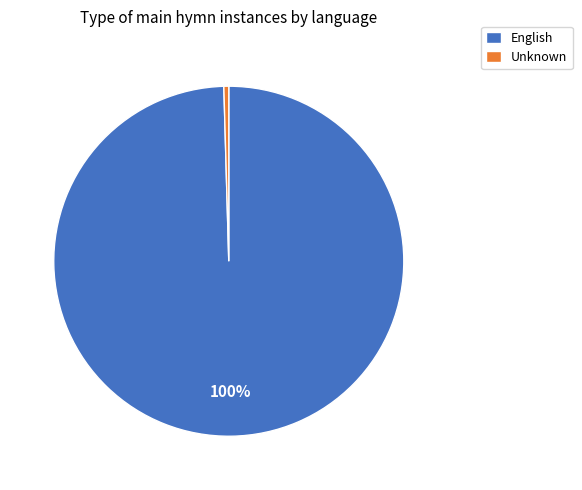

Which has a higher value, Unknown or English?

English